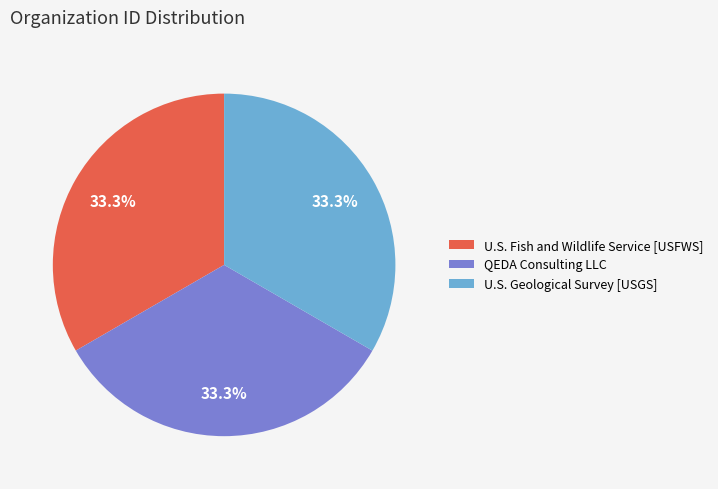

Count the number of slices in the pie.

3